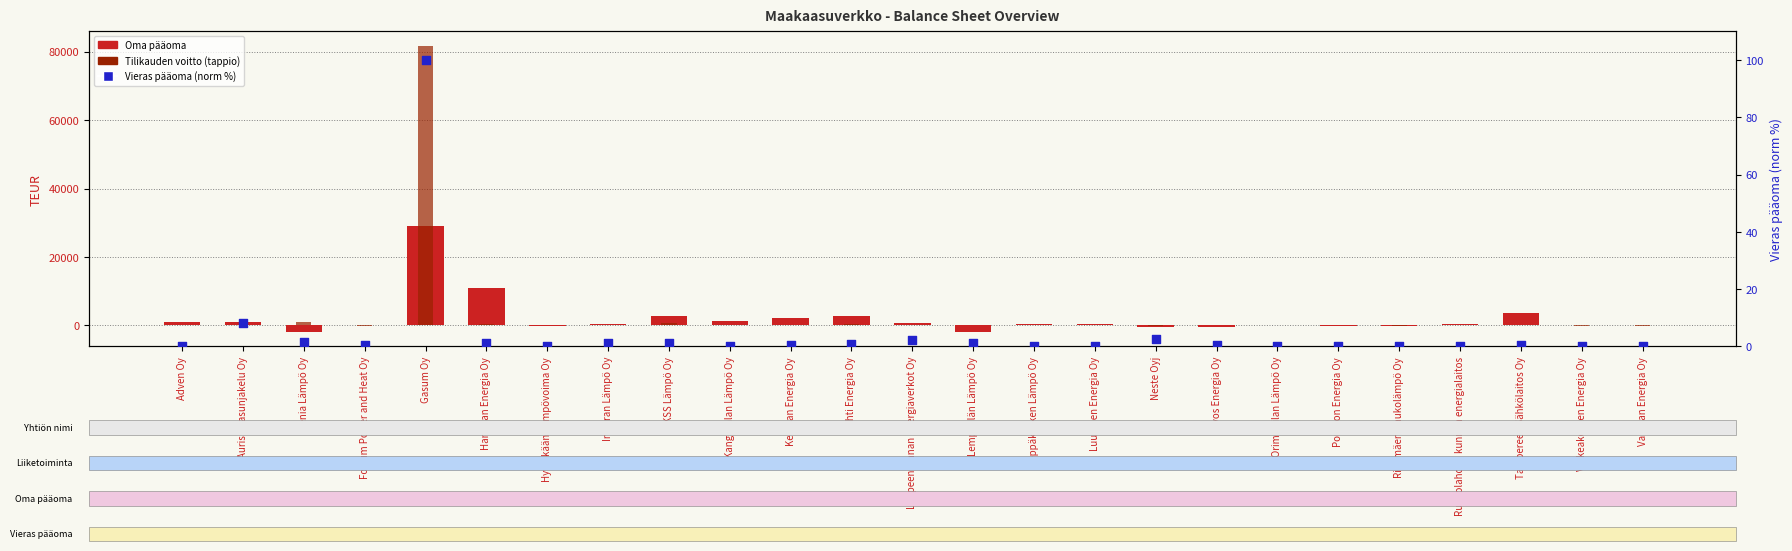

At how many categories does at least one series exceed 66352?

1